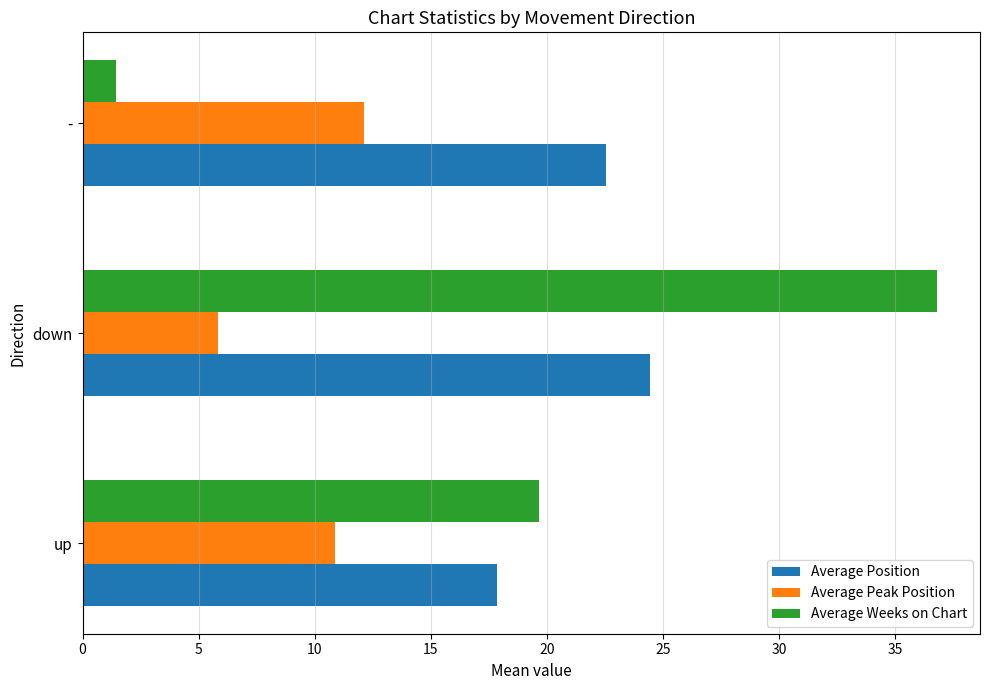

At which category is the sum across all series the highest?

down